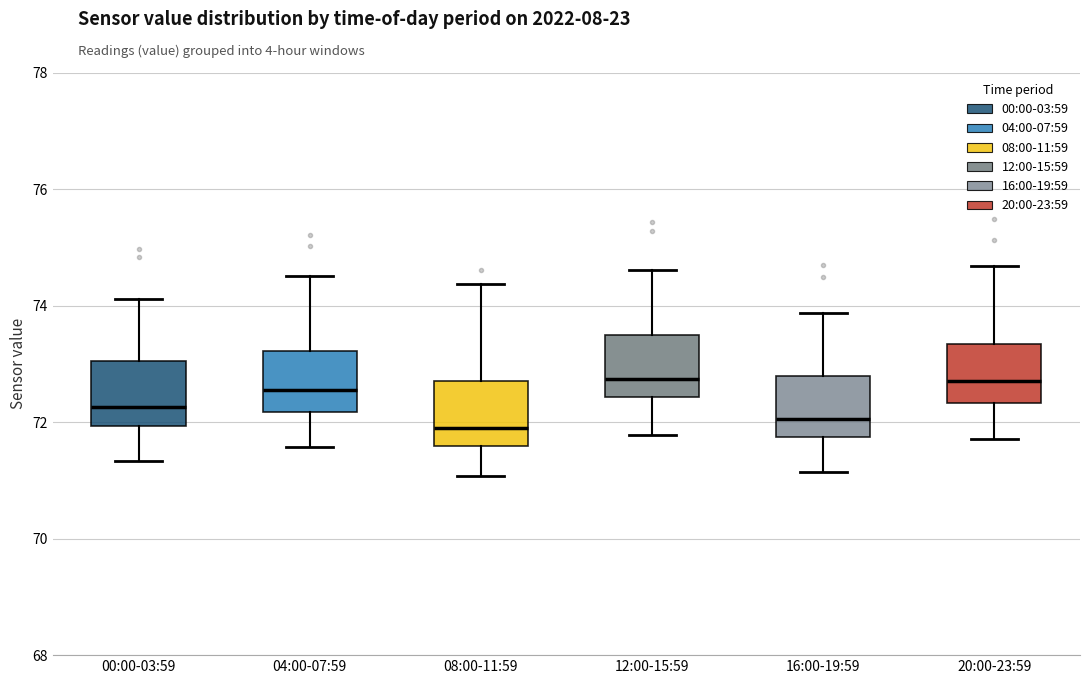

Reading left to right, transcribe this box plot: for each box, give where its median line is, the range the box spans, and where its two whiskers end, as read against the y-axis. The values are not printed on the chart, so give them approximately, as read against the axis.

00:00-03:59: median 72.2, box 72.0 to 73.0, whiskers 71.4 to 74.2
04:00-07:59: median 72.6, box 72.2 to 73.2, whiskers 71.6 to 74.6
08:00-11:59: median 72.0, box 71.6 to 72.8, whiskers 71.0 to 74.4
12:00-15:59: median 72.8, box 72.4 to 73.4, whiskers 71.8 to 74.6
16:00-19:59: median 72.0, box 71.8 to 72.8, whiskers 71.2 to 73.8
20:00-23:59: median 72.6, box 72.4 to 73.4, whiskers 71.8 to 74.6